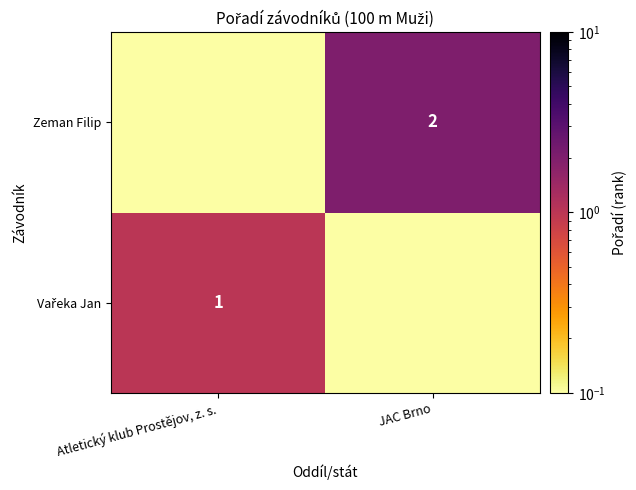

Which category has the lowest value across all series?

JAC Brno